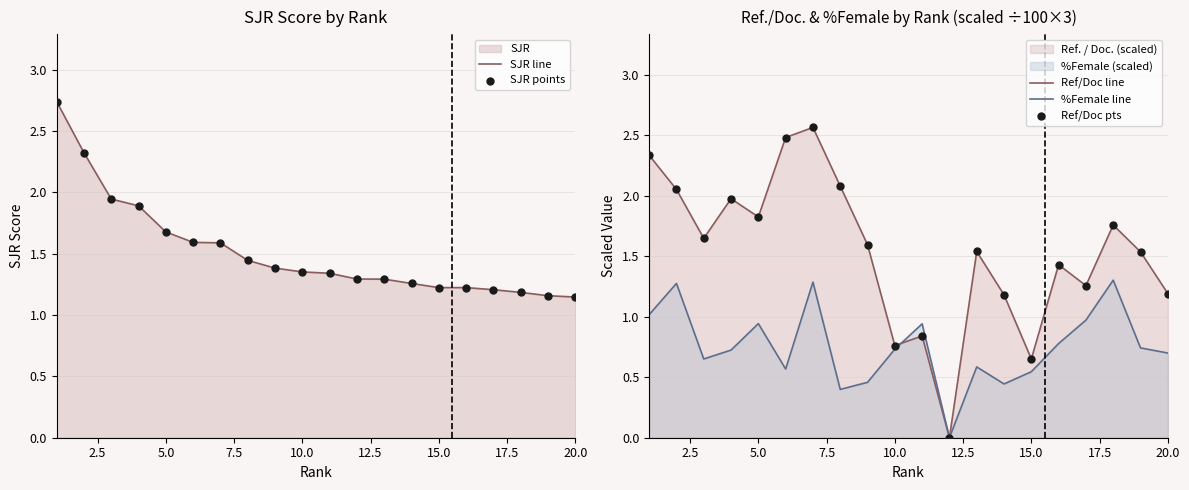

Which series contains the lowest Y value?

Ref/Doc line